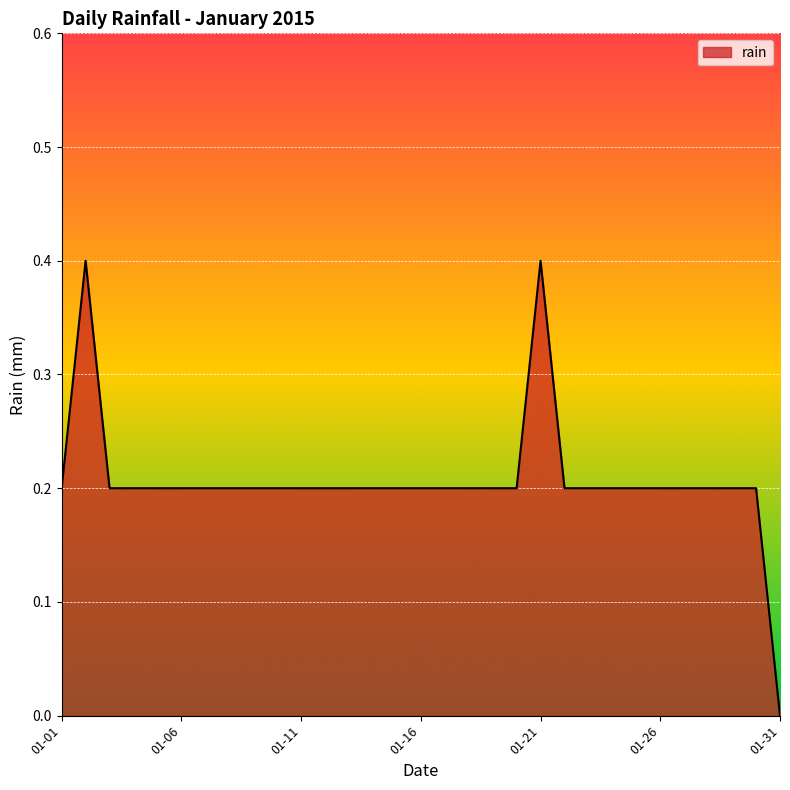

What is the difference between the maximum and minimum values?

0.4